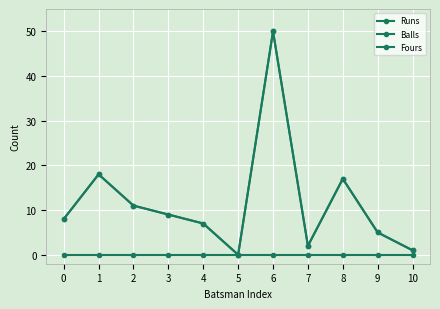

Is this an area chart (filled region under the line)?

No